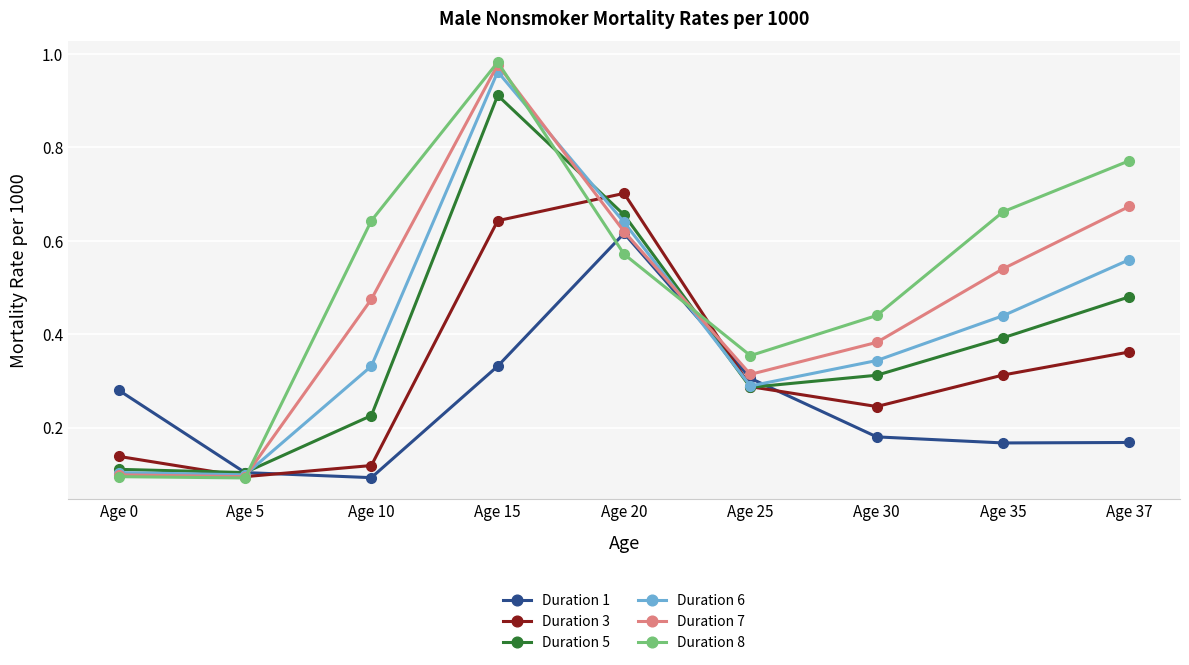

Is it true that Duration 3 equals 0.2 at Age 5?

False